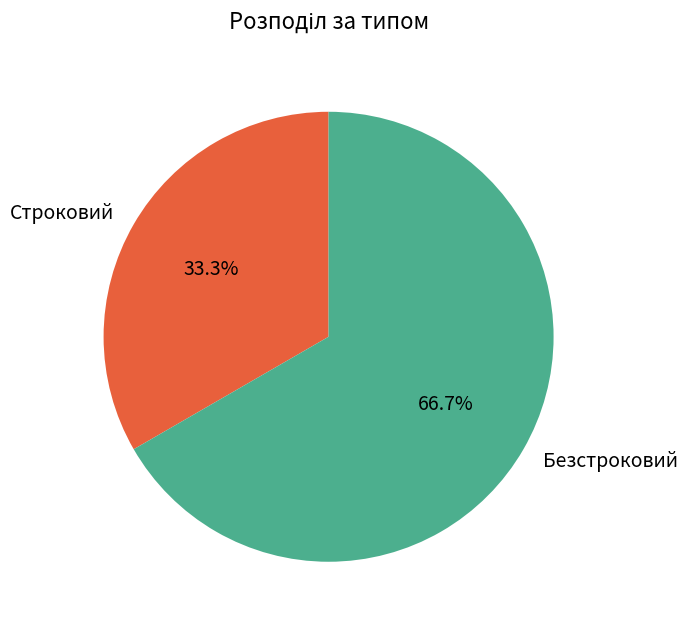

The Безстроковий slice represents 67% of the pie. True or false?

True